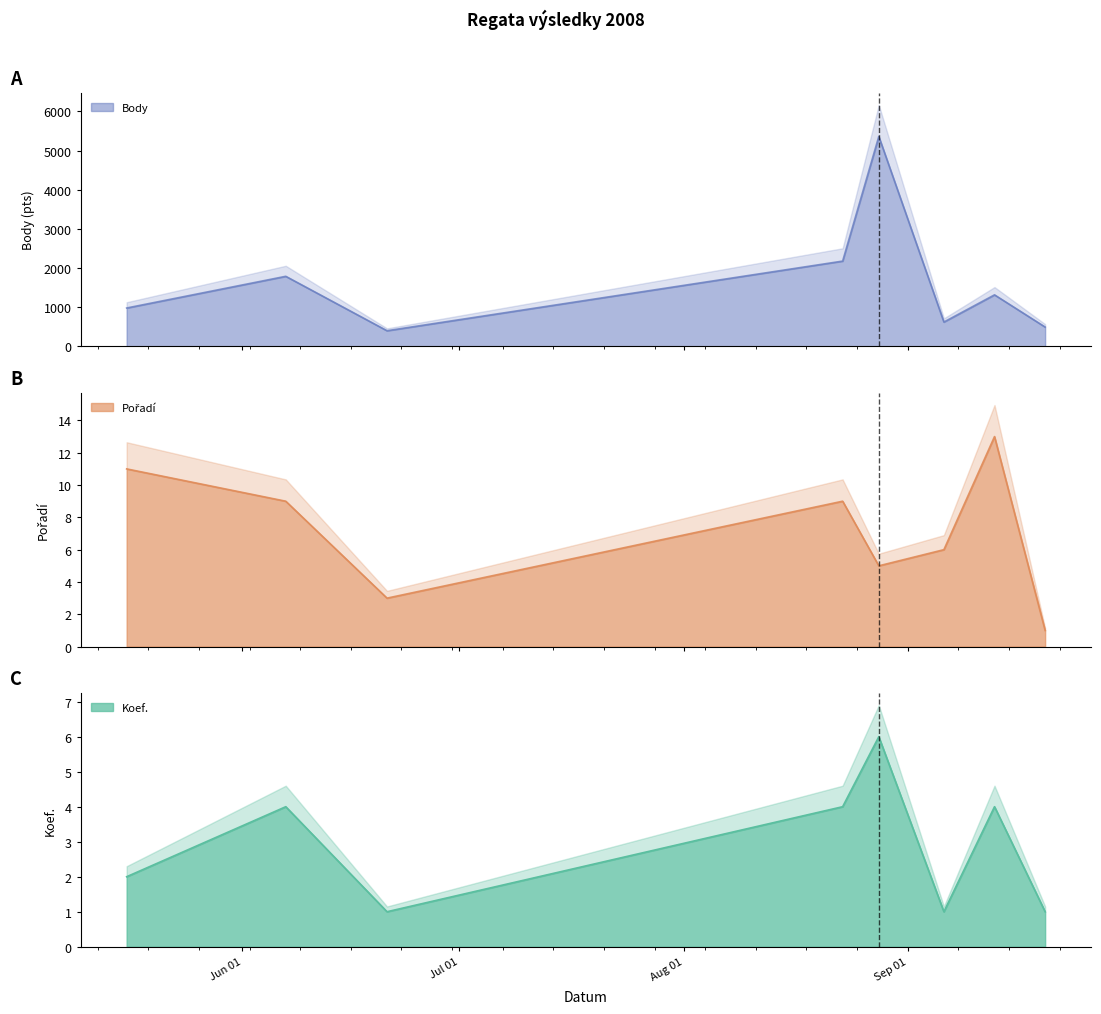

How many interior local valleys does the Koef. series have?

2